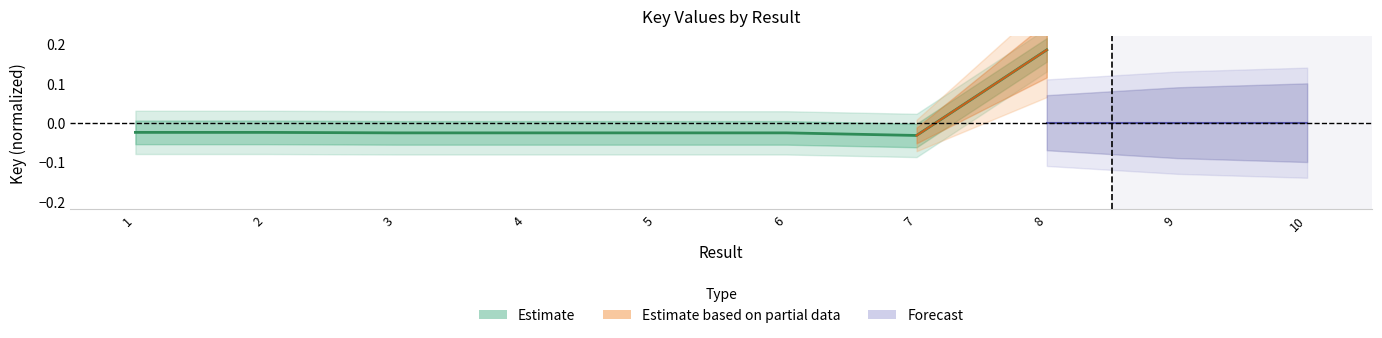

What is the difference between the values at 8 and 7?

0.2